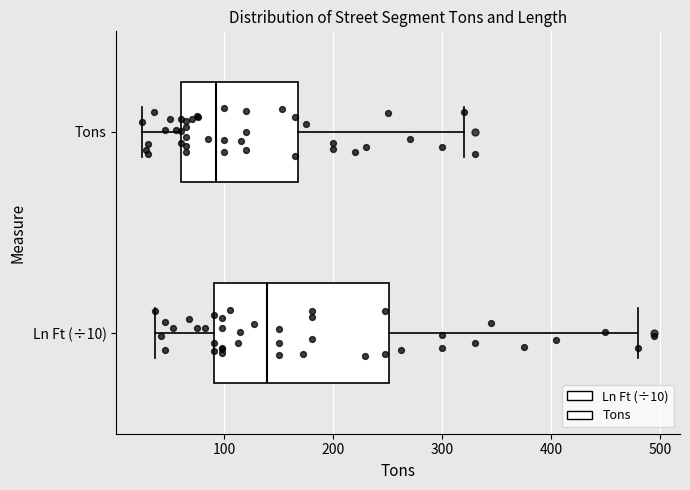

Which box has the furthest to the right median line?

Ln Ft (÷10)